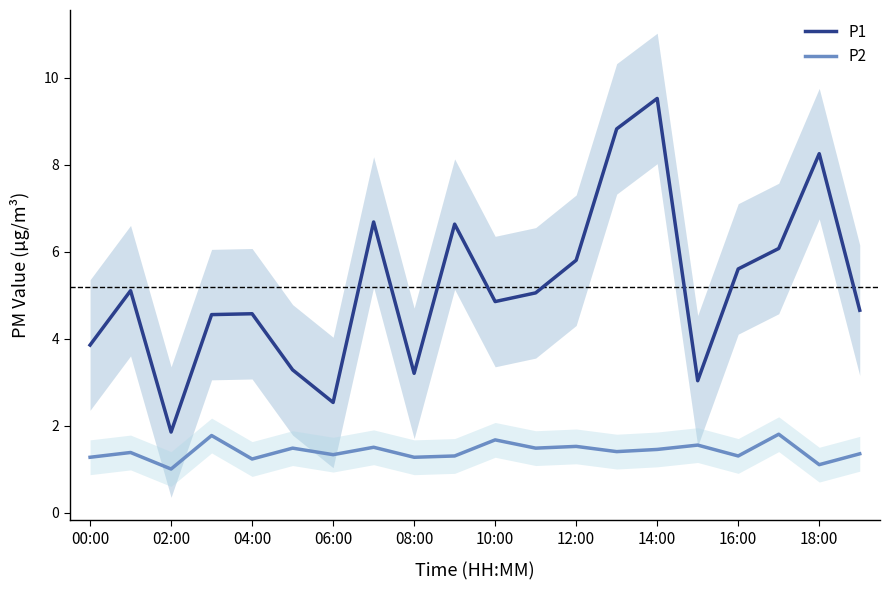

What is the maximum value for P2?

1.8